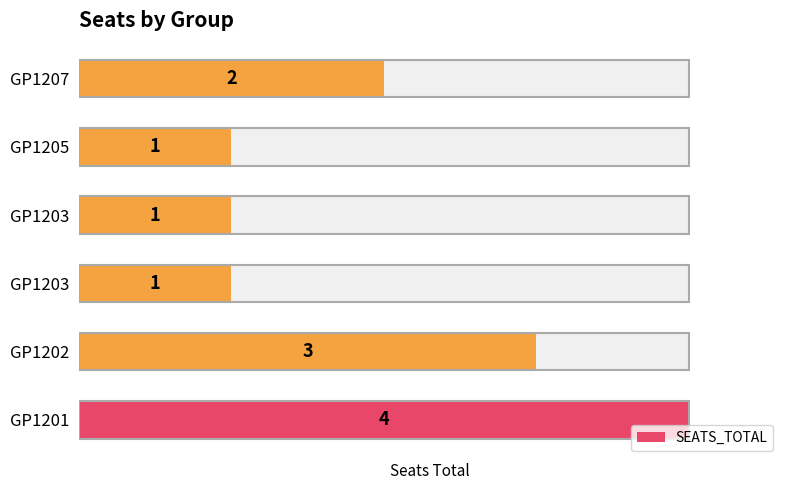

The chart shows a value of 2 at GP1203. True or false?

False